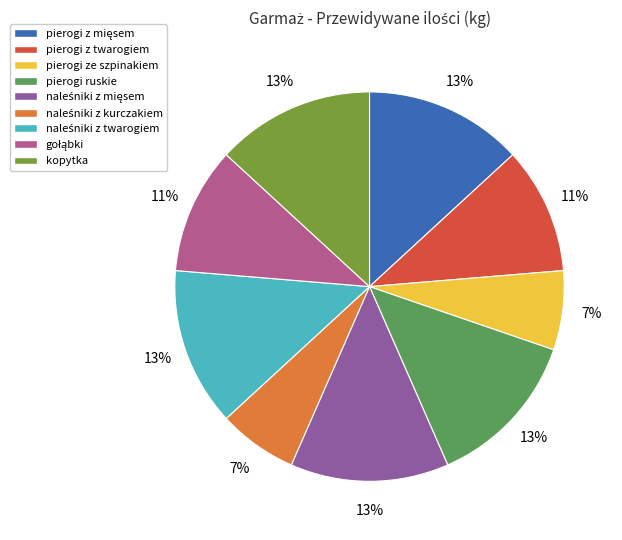

Count the number of slices in the pie.

9